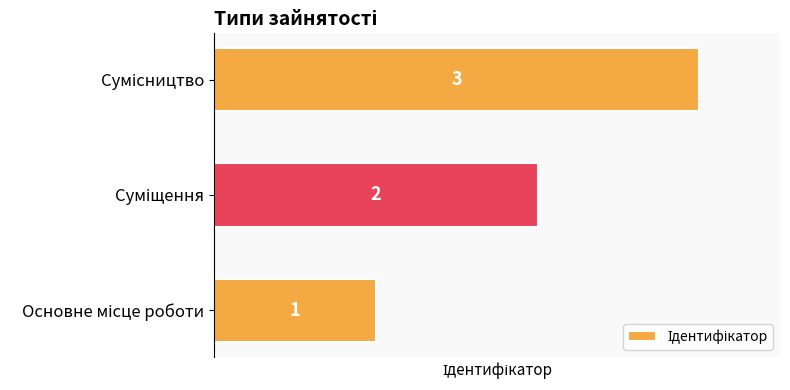

Count the number of data series in this chart.

1